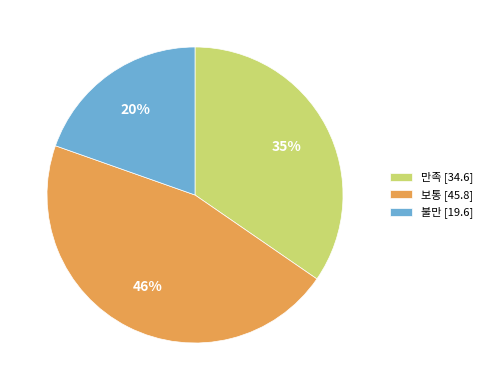

Is there a majority slice in this chart?

No